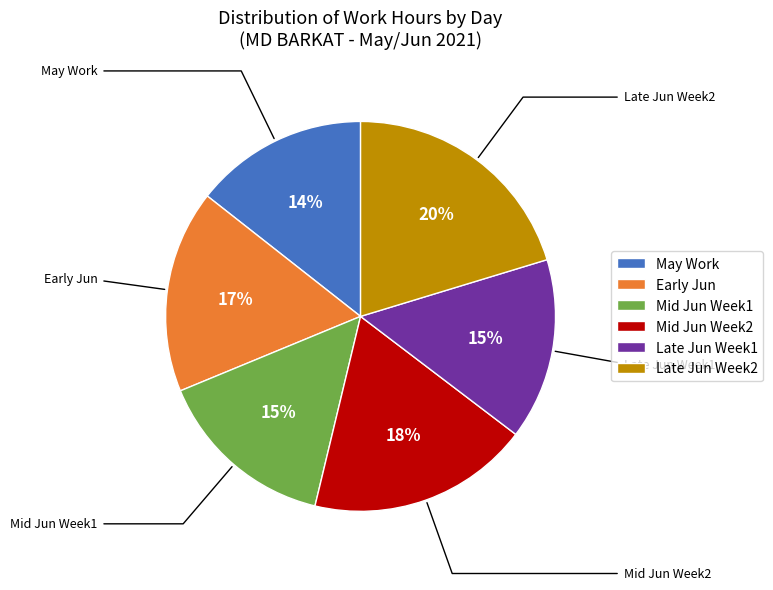

Which slice is the largest?

Late Jun Week2